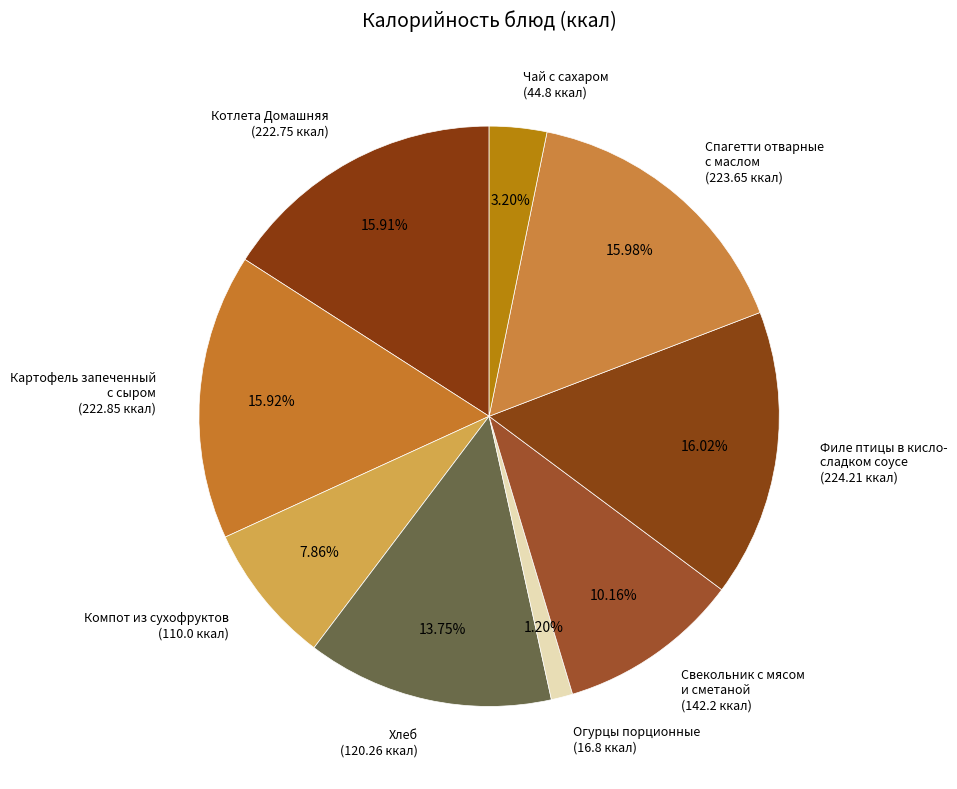

Does Компот из сухофруктов (110.0 ккал) account for over 50% of the chart?

No